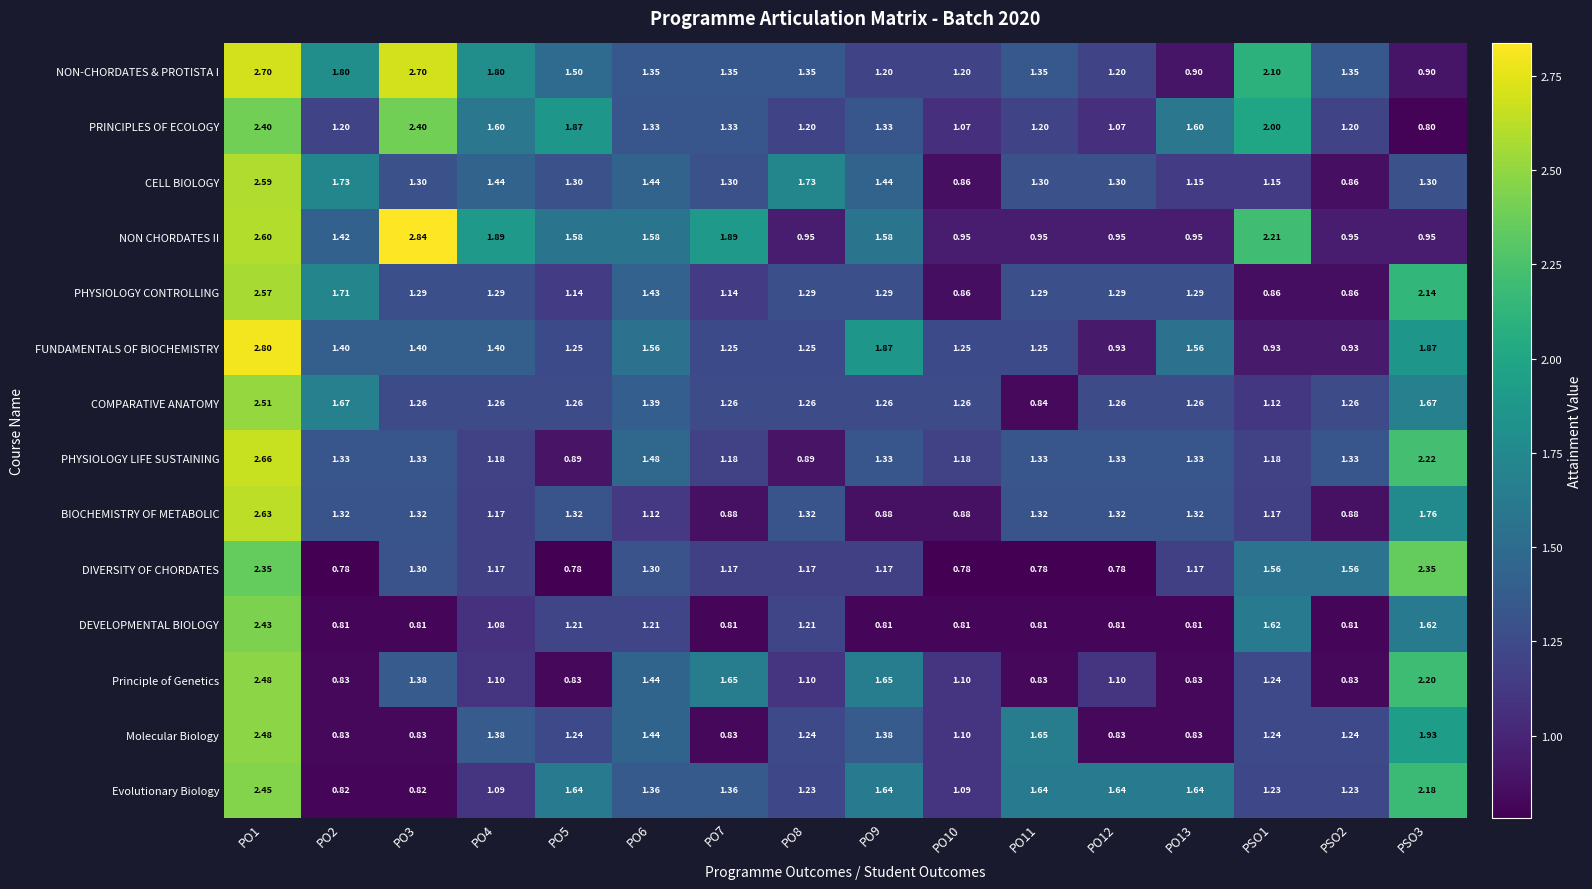

How many values in the COMPARATIVE ANATOMY series exceed 1?

15